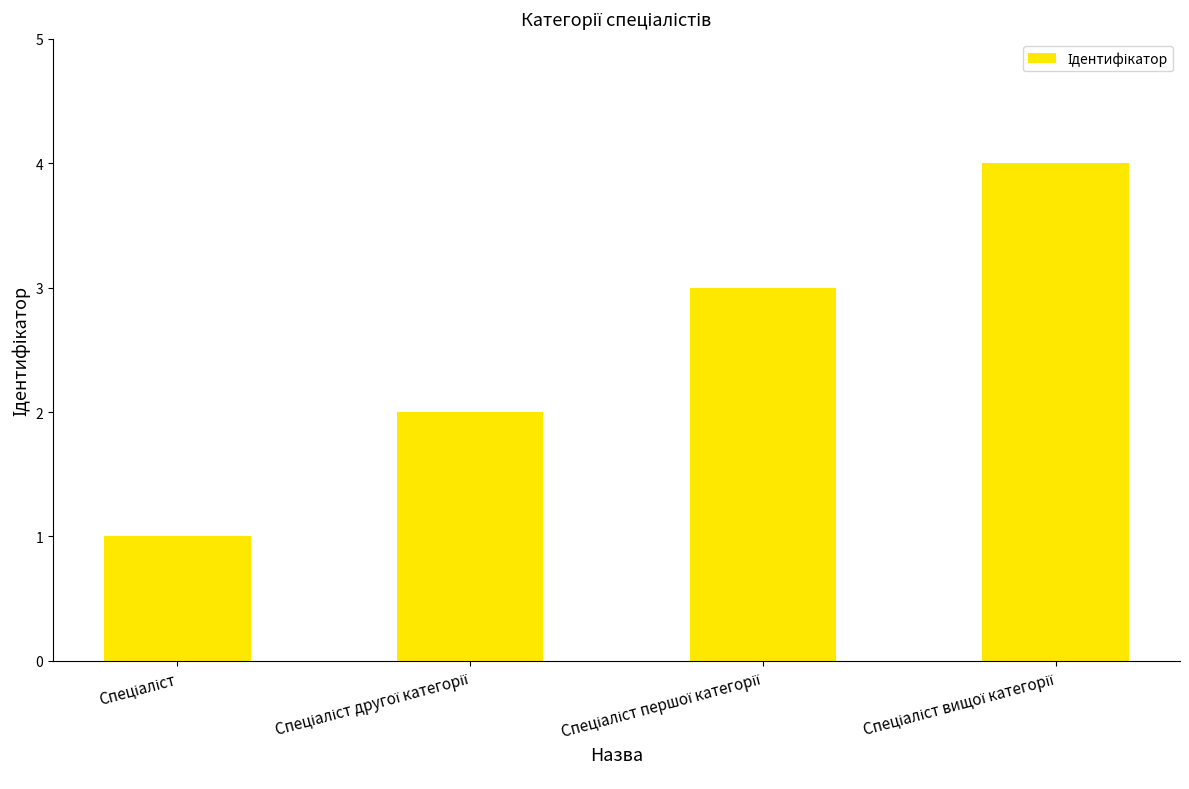

What is the sum of all values?

10